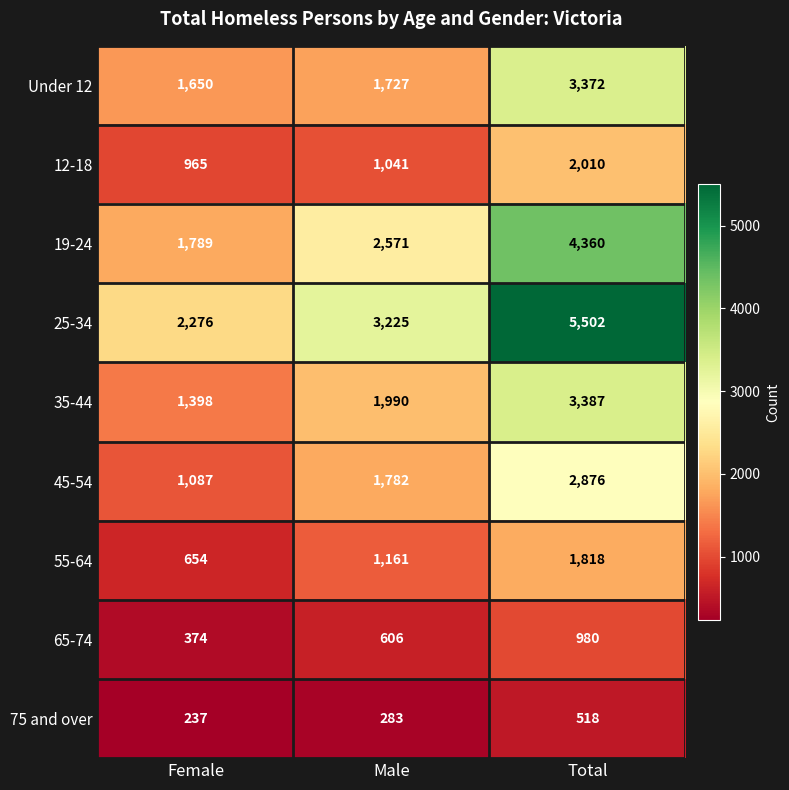

What is the greatest value displayed?

5502